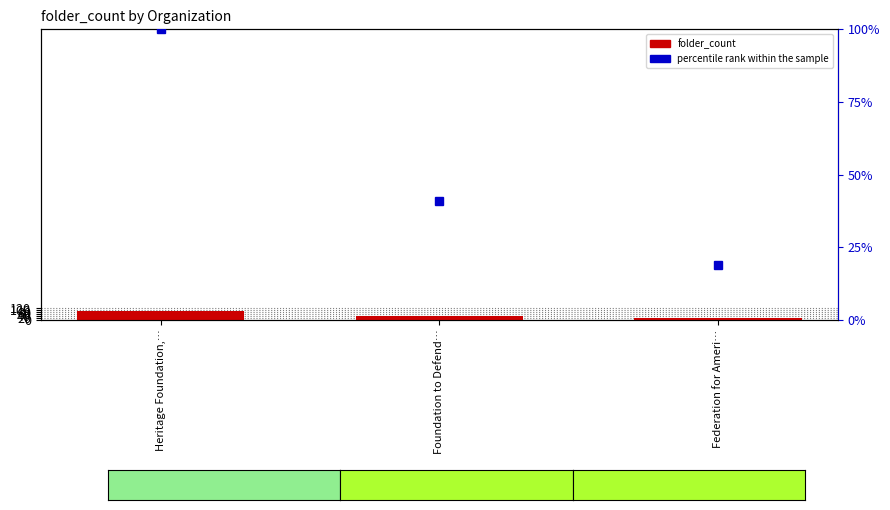

What is the smallest value displayed?

18